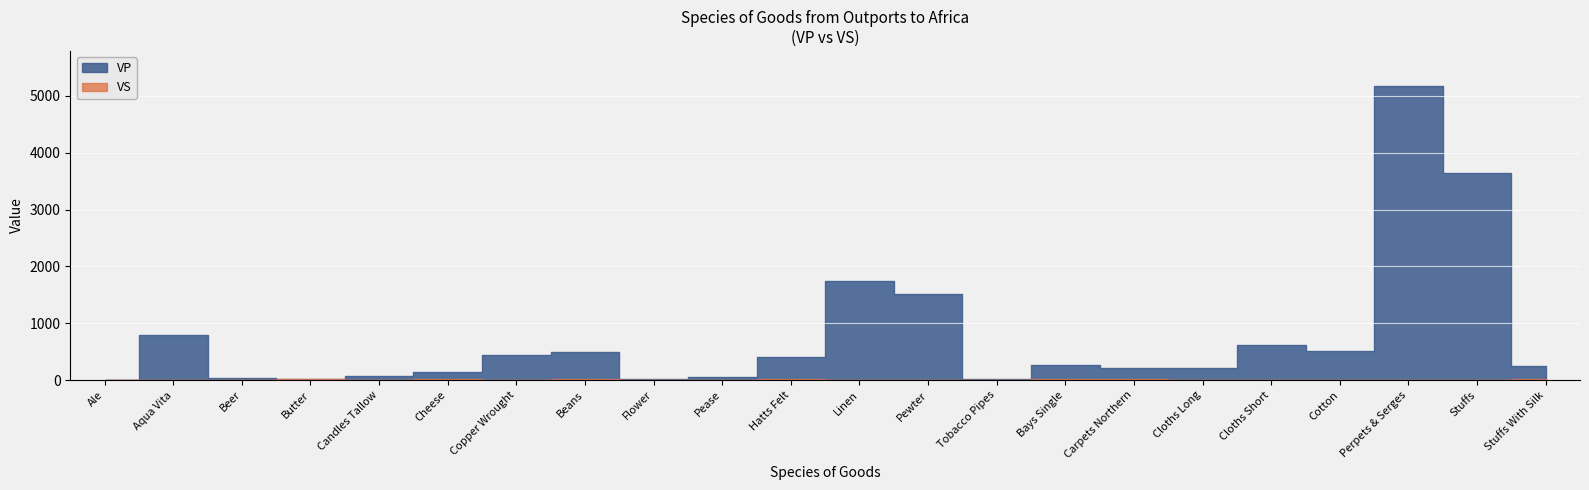

Reading left to right, transcribe all the data shown in this chart.

VP: VP=1	VS=789	2=41	3=12	4=77	5=142	6=435	7=499	8=21	9=49	10=410	11=1736	12=1510	13=27	14=262	15=213	16=209	17=609	18=517	19=5172	20=3650	21=250
VS: VP=5	VS=5	2=8	3=13	4=9	5=16	6=10	7=13	8=10	9=10	10=12	11=0	12=2	13=9	14=13	15=15	16=0	17=0	18=0	19=5	20=4	21=19